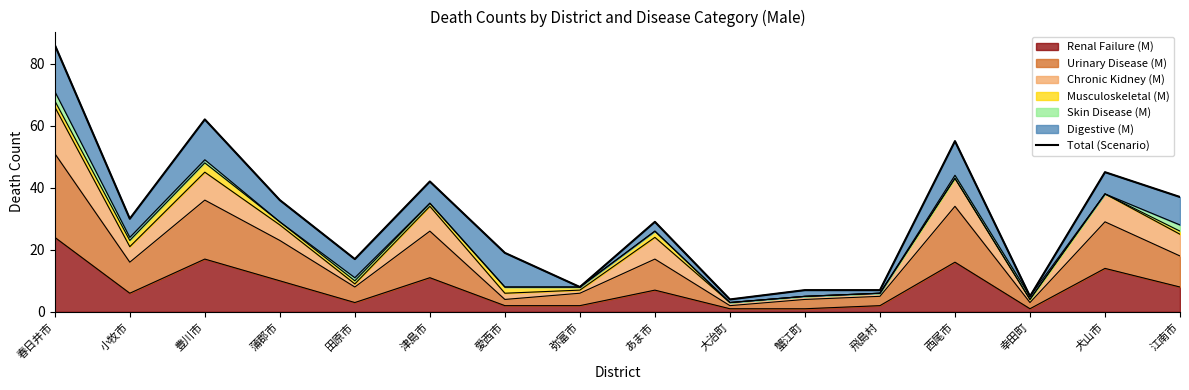

What is the value of the 1st point from the left?

86